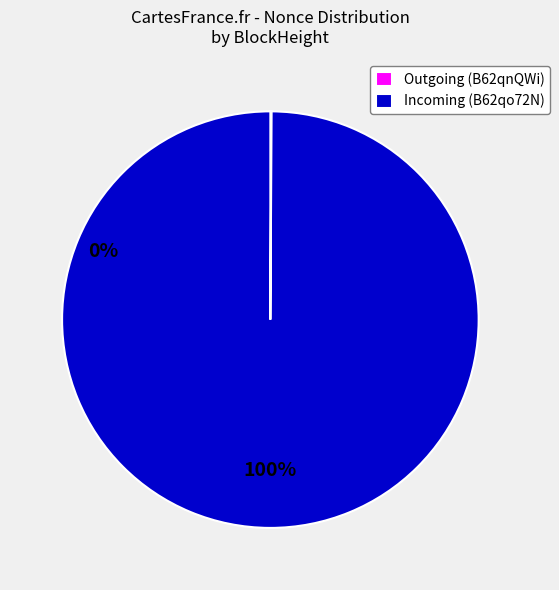

Is there a majority slice in this chart?

Yes